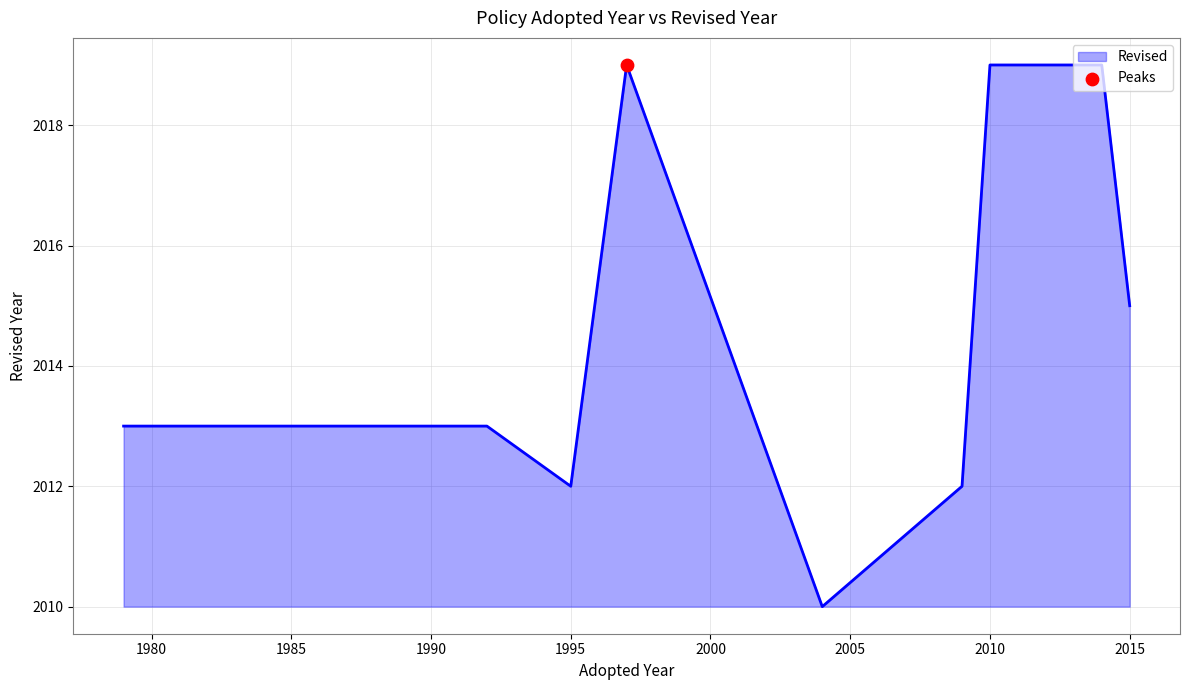

What is the change in value from 2009 to 2014?

+7